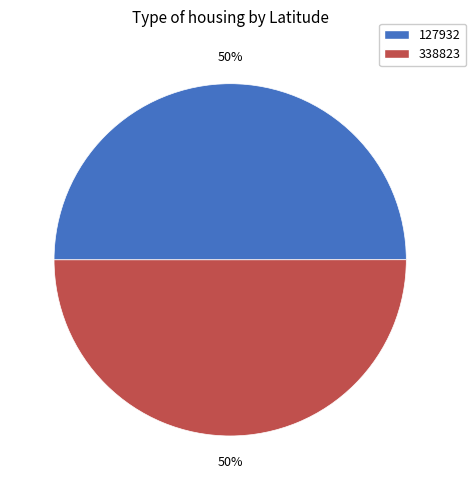

To the nearest percent, what is the average slice percentage?

50%